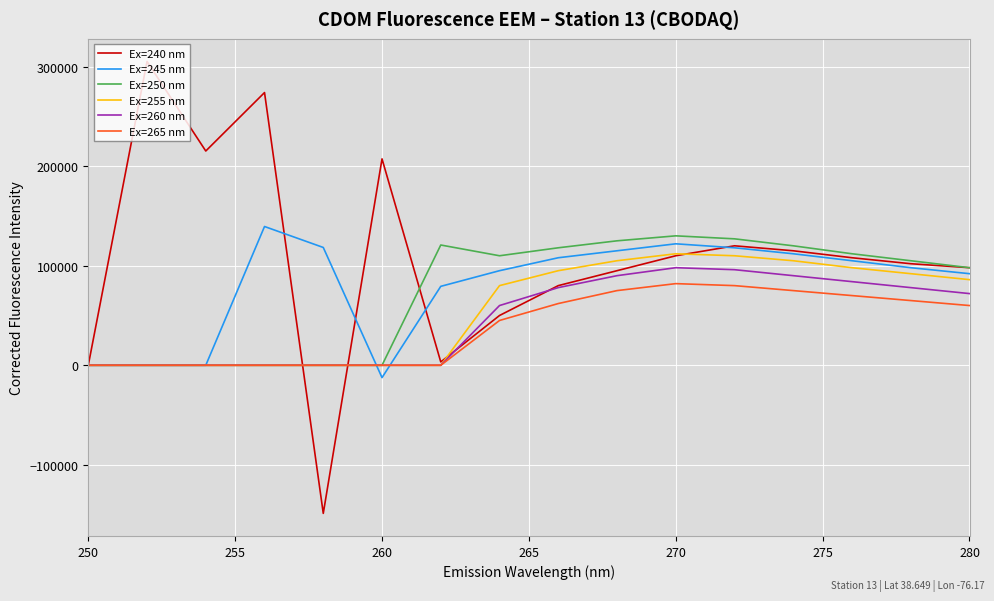

Which series has the largest range (max minus min)?

Ex=240 nm